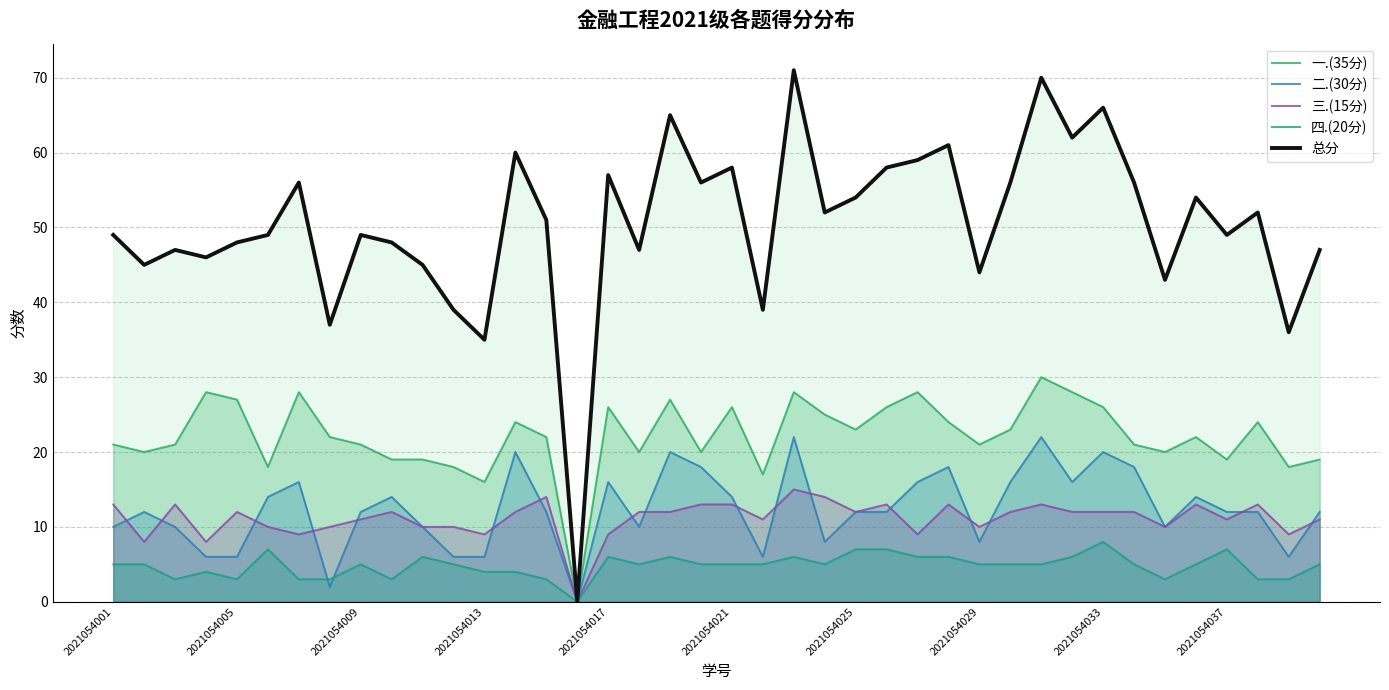

True or false: 三.(15分) and 一.(35分) intersect in this chart.

False